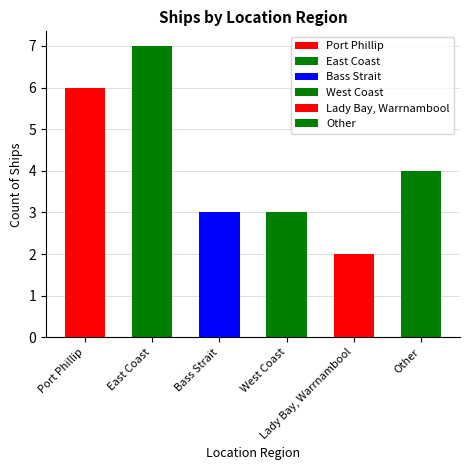

What is the label of the 5th bar from the right?

East Coast